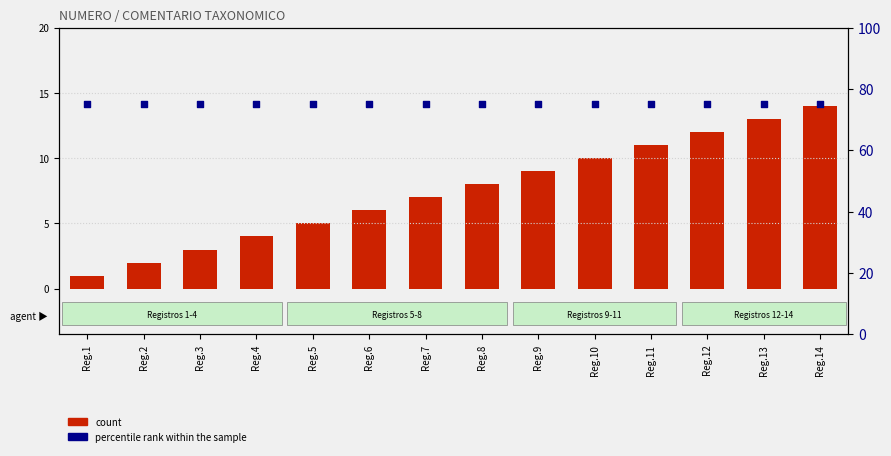

What are all the series names shown in the legend?

count, percentile rank within the sample